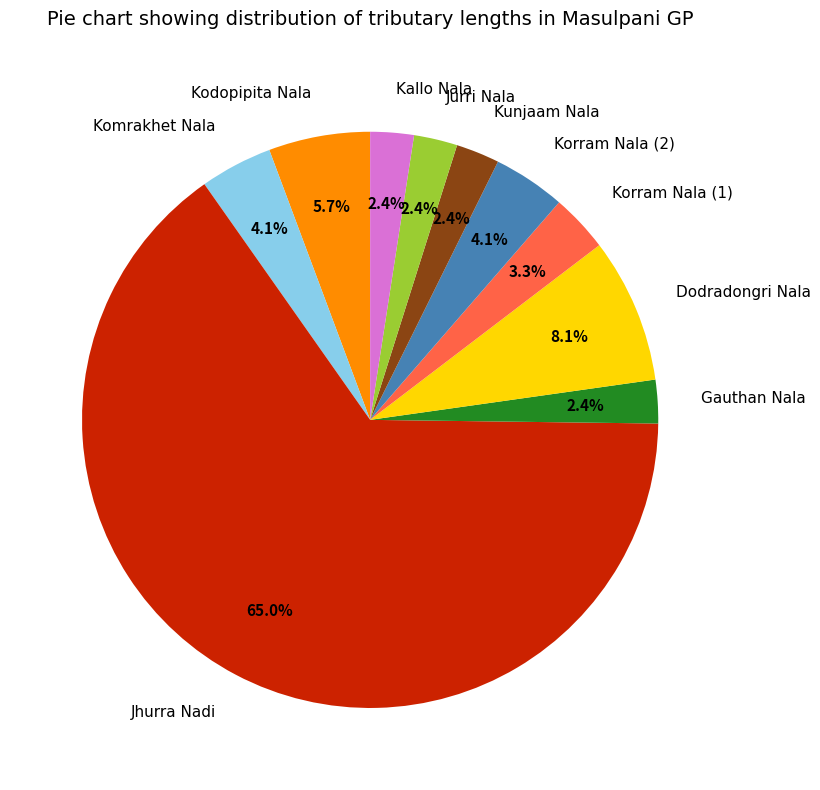

To the nearest percent, what is the difference between the Kodopipita Nala and Kallo Nala slice percentages?

3%